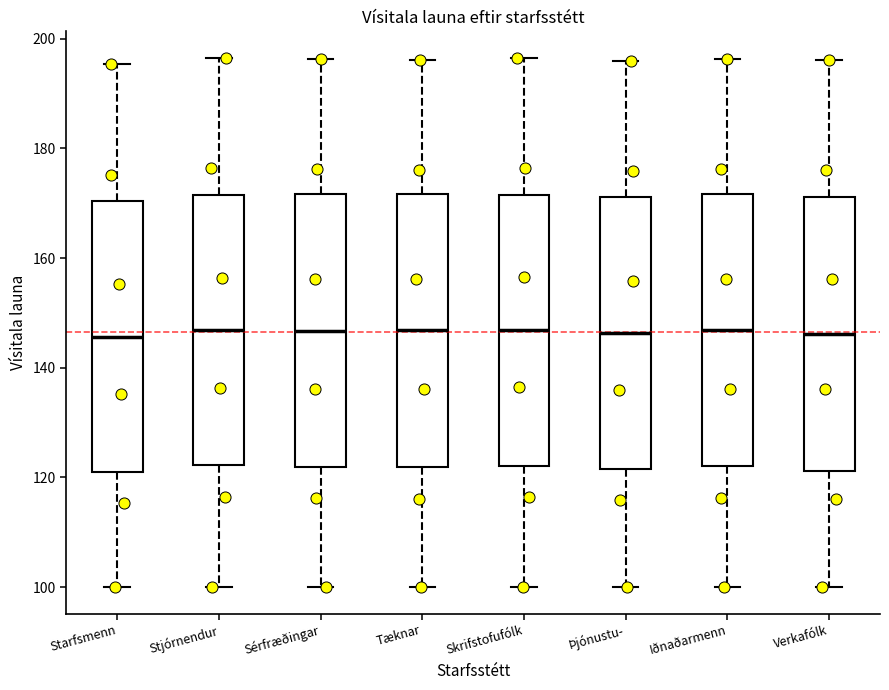

Reading left to right, transcribe this box plot: for each box, give where its median line is, the range the box spans, and where its two whiskers end, as read against the y-axis. The values are not printed on the chart, so give them approximately, as read against the axis.

Starfsmenn: median 146, box 122 to 170, whiskers 100 to 196
Stjórnendur: median 146, box 122 to 172, whiskers 100 to 196
Sérfræðingar: median 146, box 122 to 172, whiskers 100 to 196
Tæknar: median 146, box 122 to 172, whiskers 100 to 196
Skrifstofufólk: median 146, box 122 to 172, whiskers 100 to 196
Þjónustu-: median 146, box 122 to 172, whiskers 100 to 196
Iðnaðarmenn: median 146, box 122 to 172, whiskers 100 to 196
Verkafólk: median 146, box 122 to 172, whiskers 100 to 196